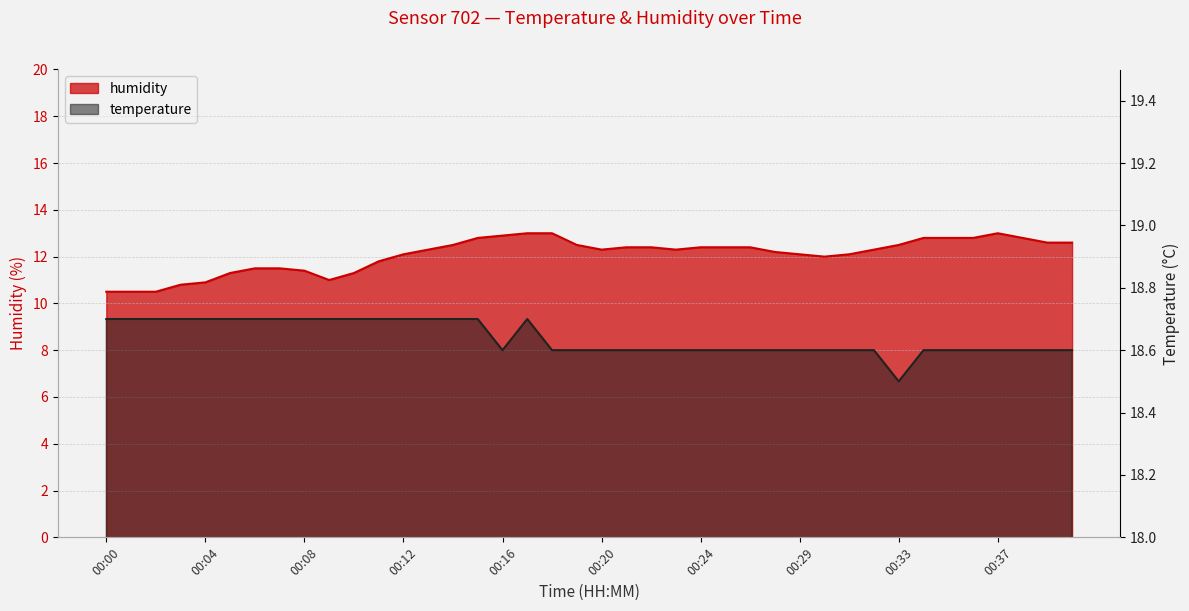

What is the approximate value of humidity at 00:32?

12.3